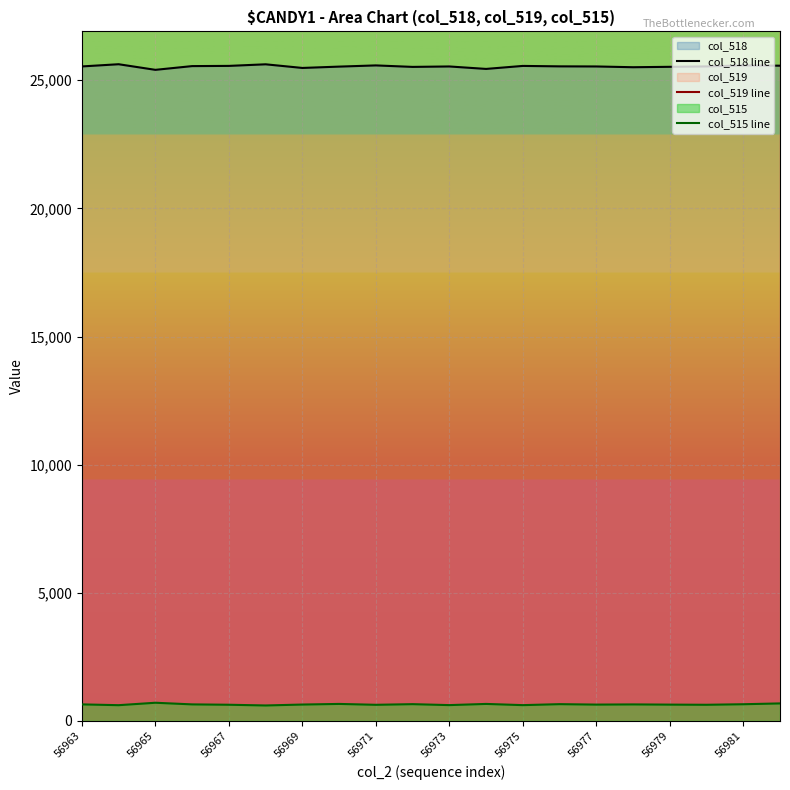

What is the maximum value for col_519 line?

39430